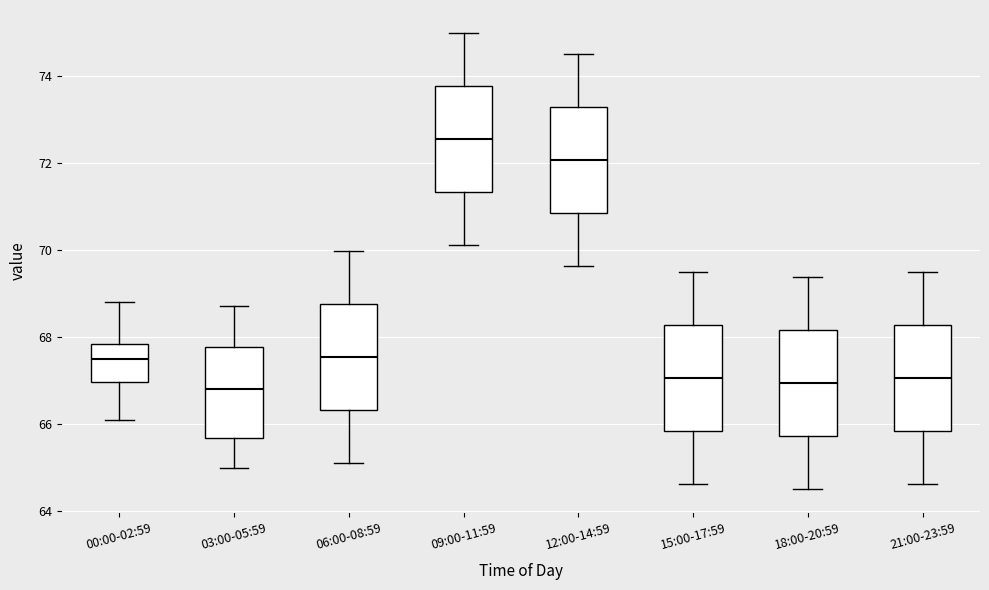

Reading left to right, transcribe this box plot: for each box, give where its median line is, the range the box spans, and where its two whiskers end, as read against the y-axis. The values are not printed on the chart, so give them approximately, as read against the axis.

00:00-02:59: median 67.4, box 67.0 to 67.8, whiskers 66.2 to 68.8
03:00-05:59: median 66.8, box 65.6 to 67.8, whiskers 65.0 to 68.8
06:00-08:59: median 67.6, box 66.4 to 68.8, whiskers 65.2 to 70.0
09:00-11:59: median 72.6, box 71.4 to 73.8, whiskers 70.2 to 75.0
12:00-14:59: median 72.0, box 70.8 to 73.2, whiskers 69.6 to 74.6
15:00-17:59: median 67.0, box 65.8 to 68.2, whiskers 64.6 to 69.6
18:00-20:59: median 67.0, box 65.8 to 68.2, whiskers 64.6 to 69.4
21:00-23:59: median 67.0, box 65.8 to 68.2, whiskers 64.6 to 69.6